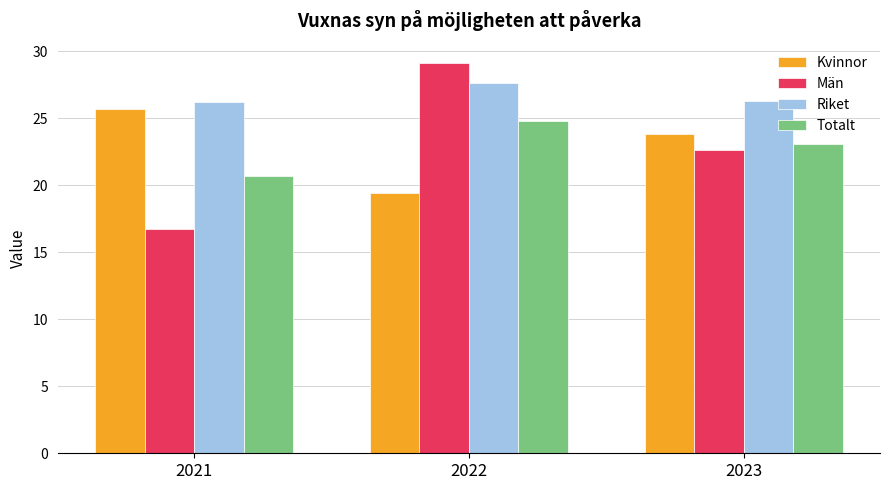

Is it true that Män equals 16.7 at 2021?

True